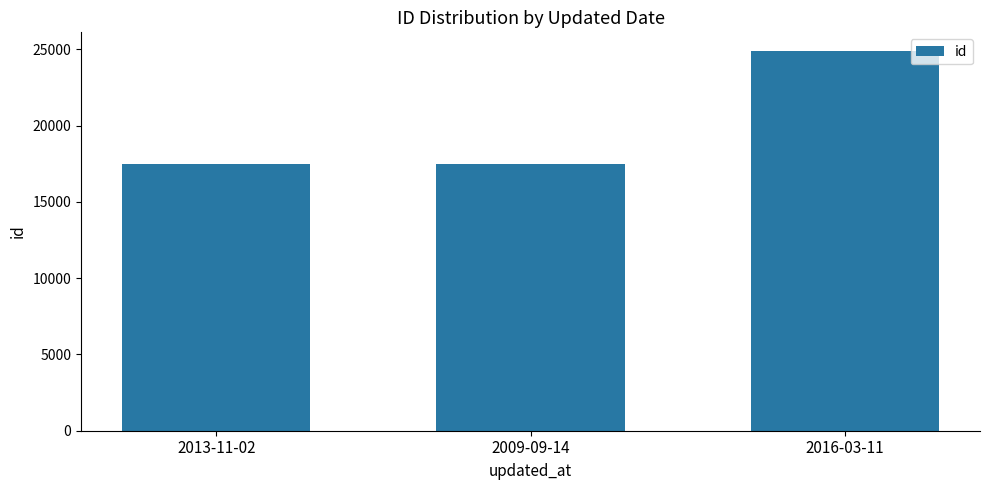

At which label is the value closest to 21158?

2009-09-14